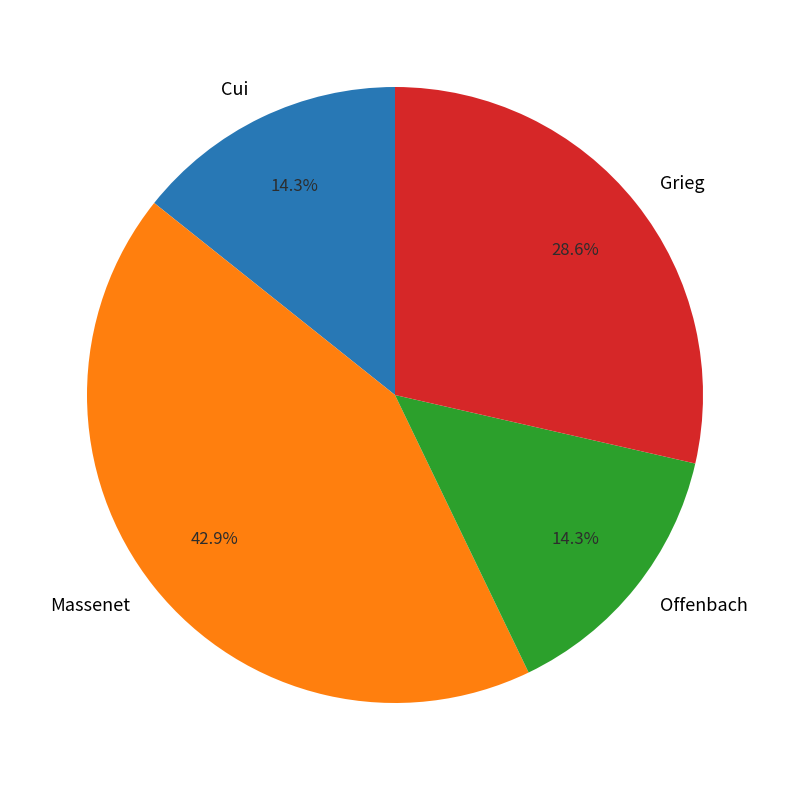

To the nearest percent, what is the difference between the Massenet and Offenbach slice percentages?

29%